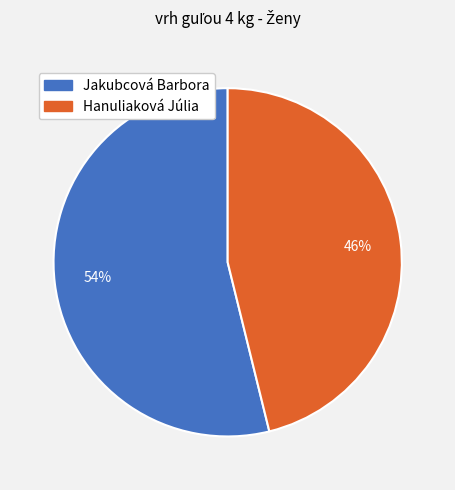

Rank the categories by value from highest to lowest.

Jakubcová Barbora, Hanuliaková Júlia